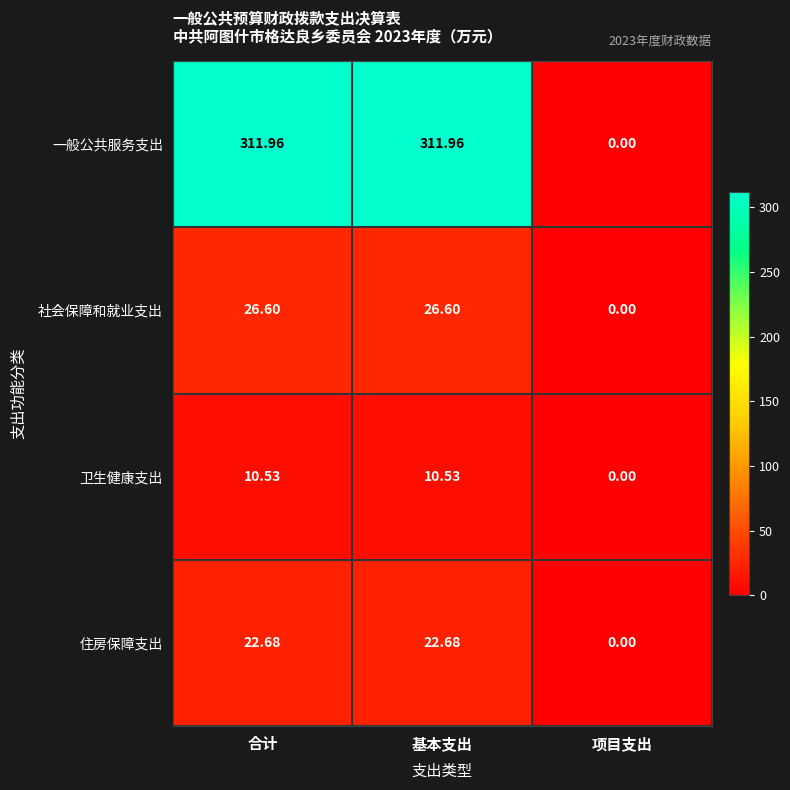

Which series has the largest total across all categories?

一般公共服务支出